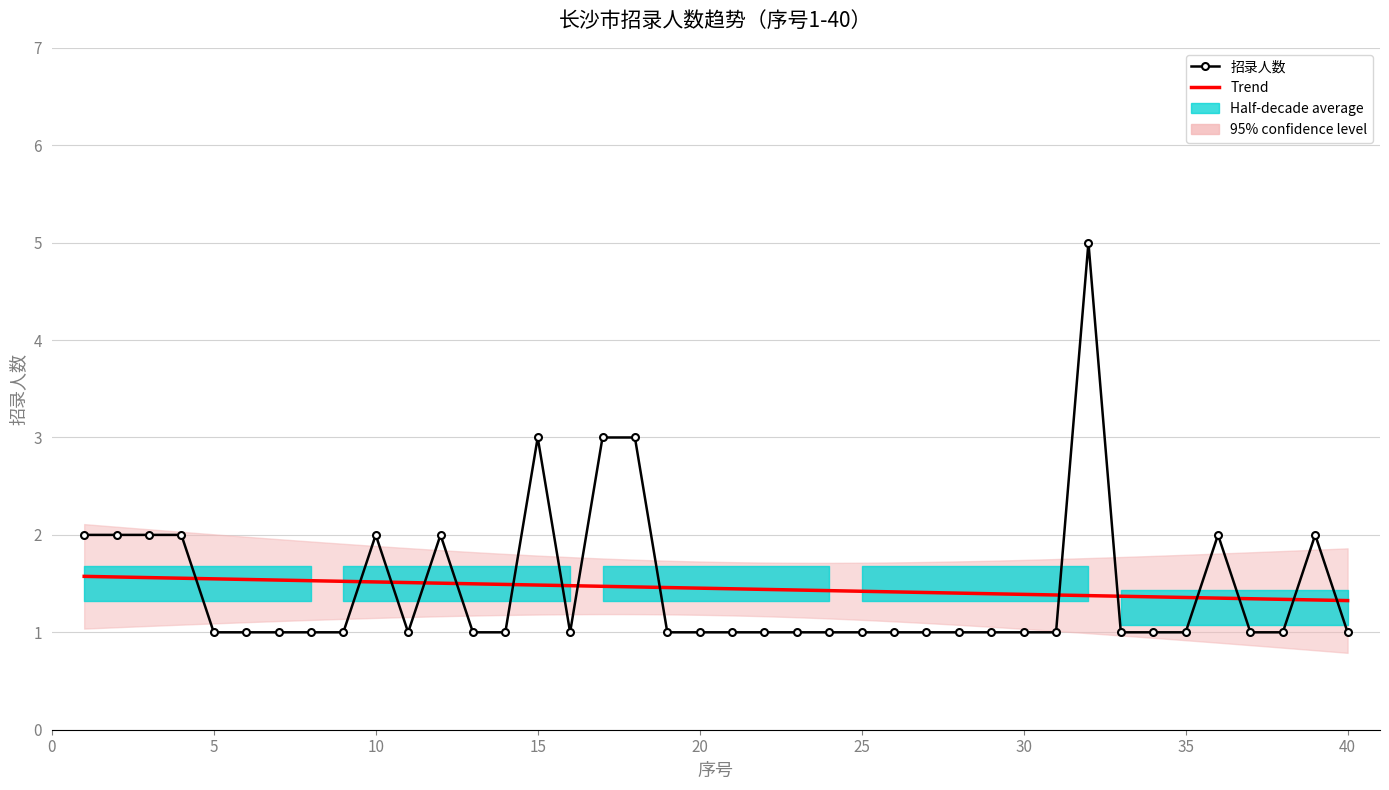

Where is the first local maximum?

10